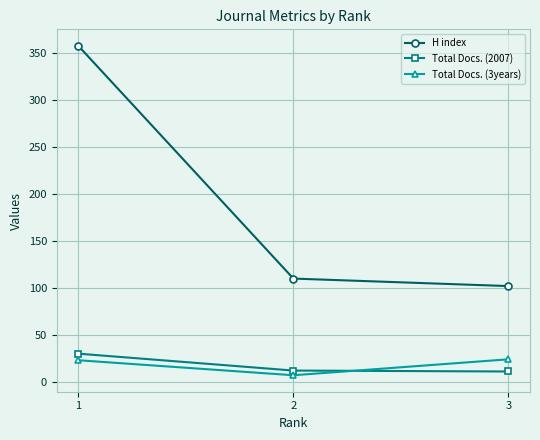

At which label is Total Docs. (2007) closest to 20?

2